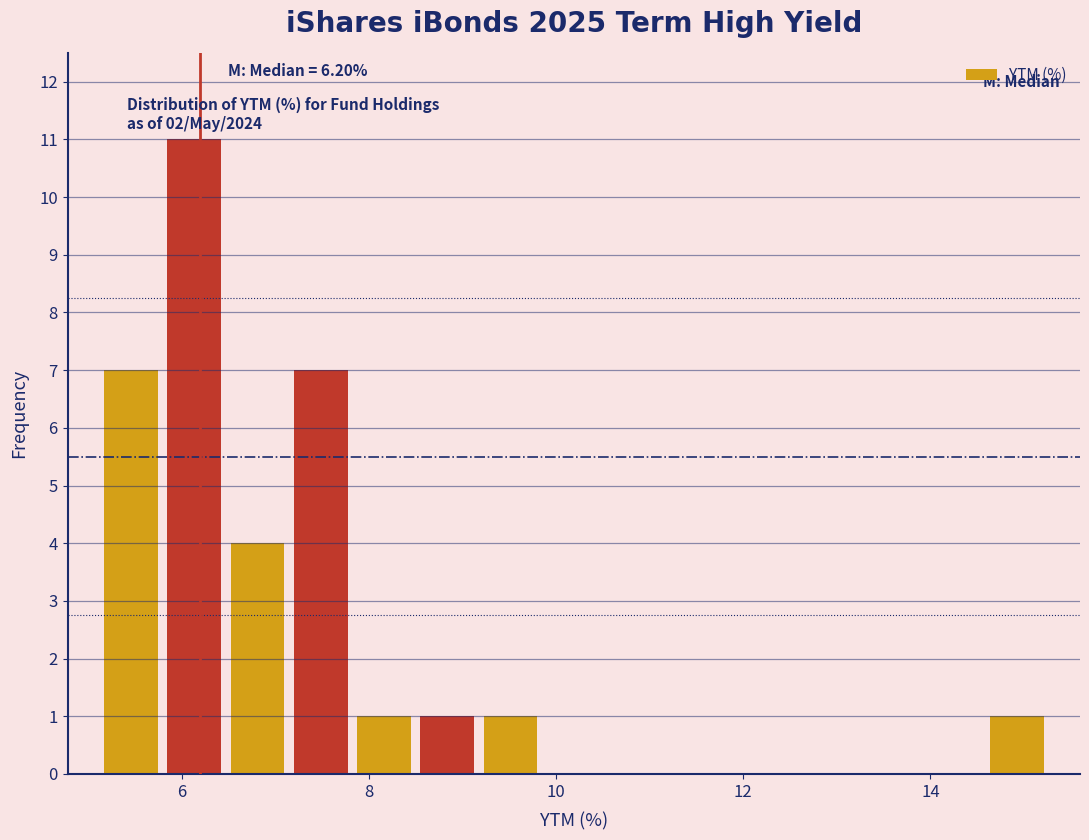

Around what value on the x-axis is the tallest bar? Give the approximate position of its centre, as read against the axis.

6.2